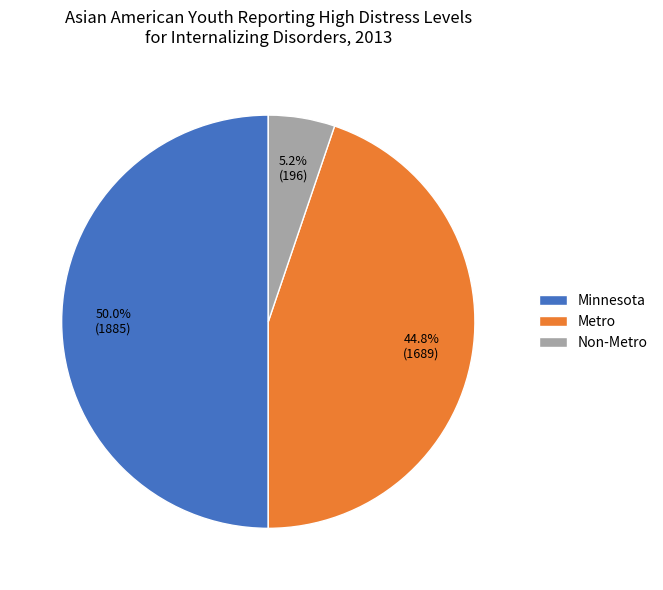

Does Metro represent more than half of the total?

No